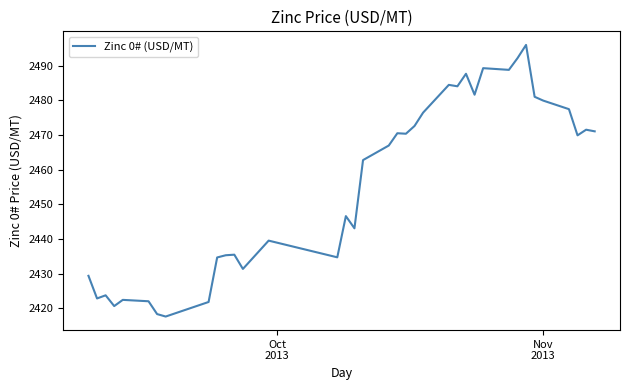

Count the number of categories in the chart.

37